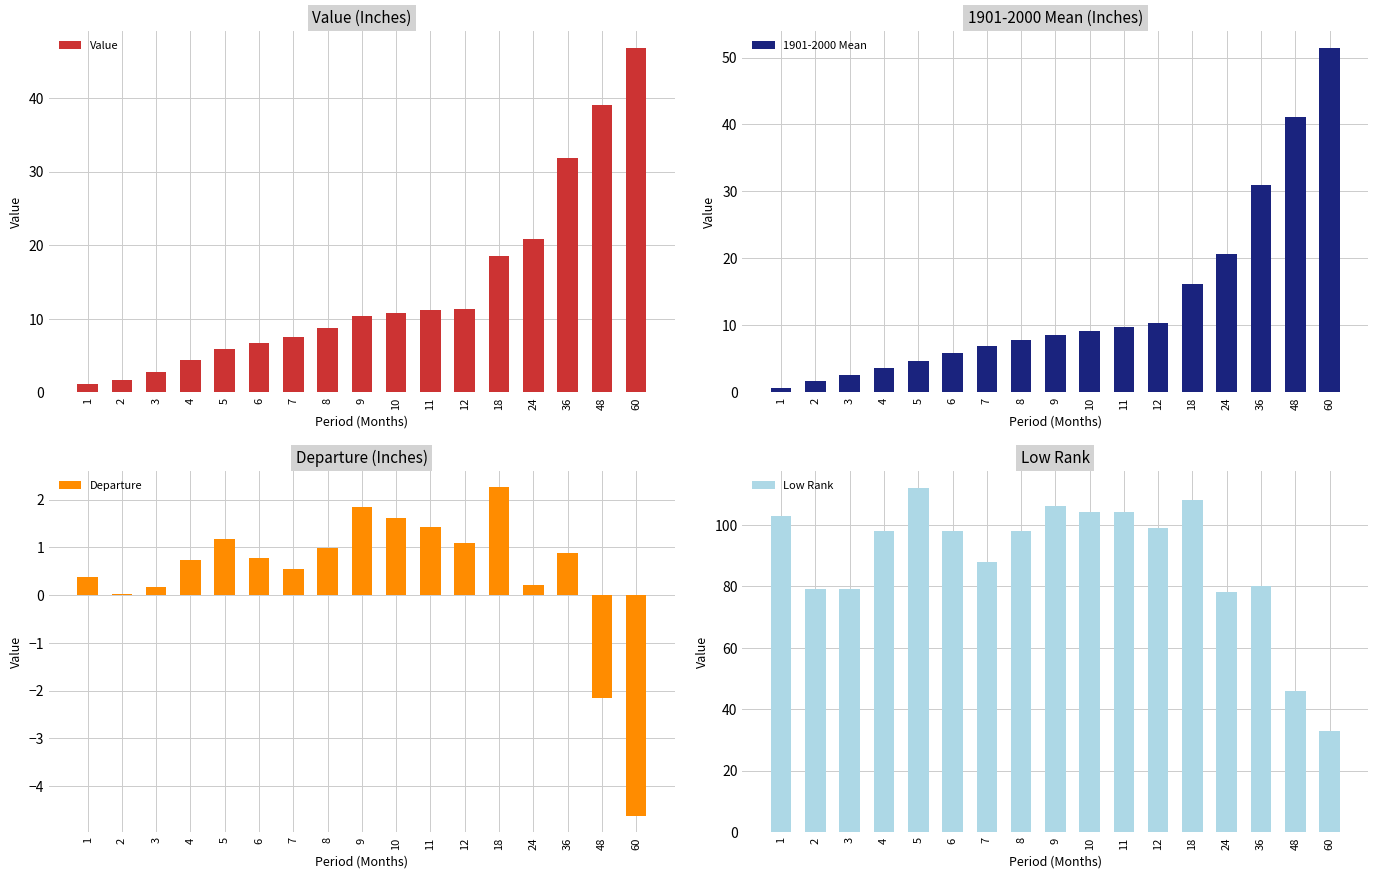

What is the sum of all Low Rank values?

1513